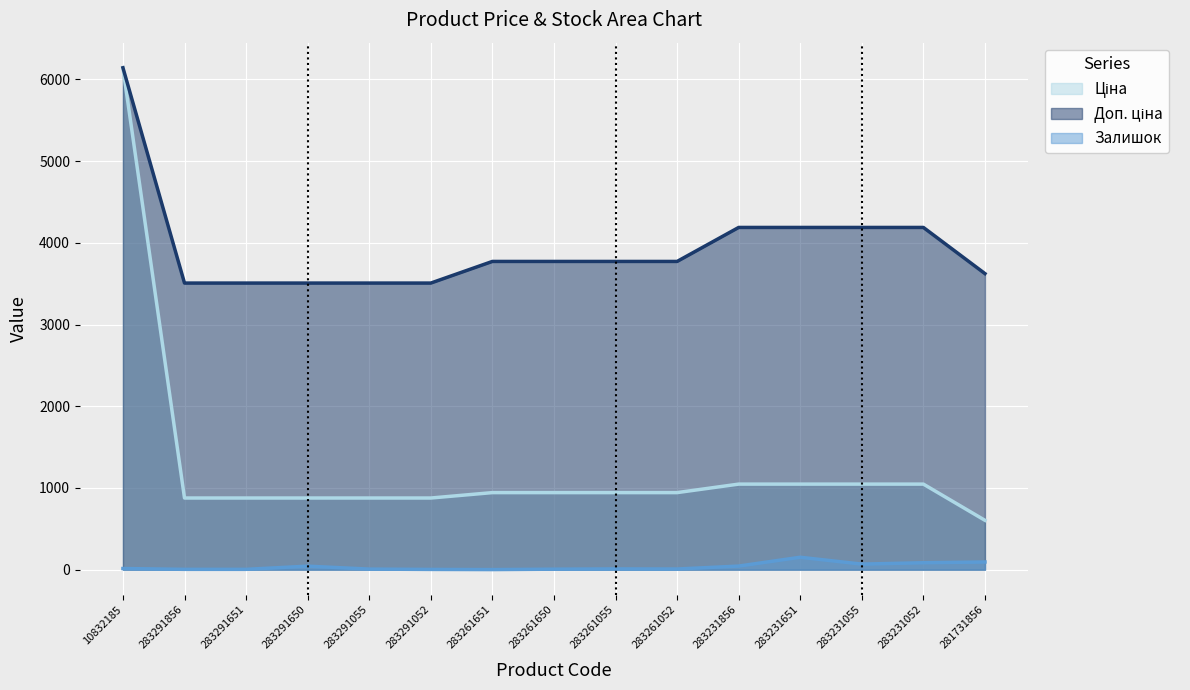

What is the label of the 15th point from the left?

281731856